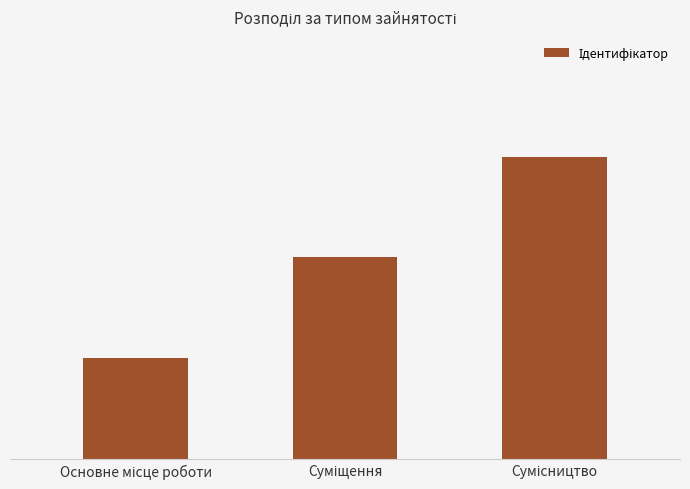

Are the bars horizontal?

No